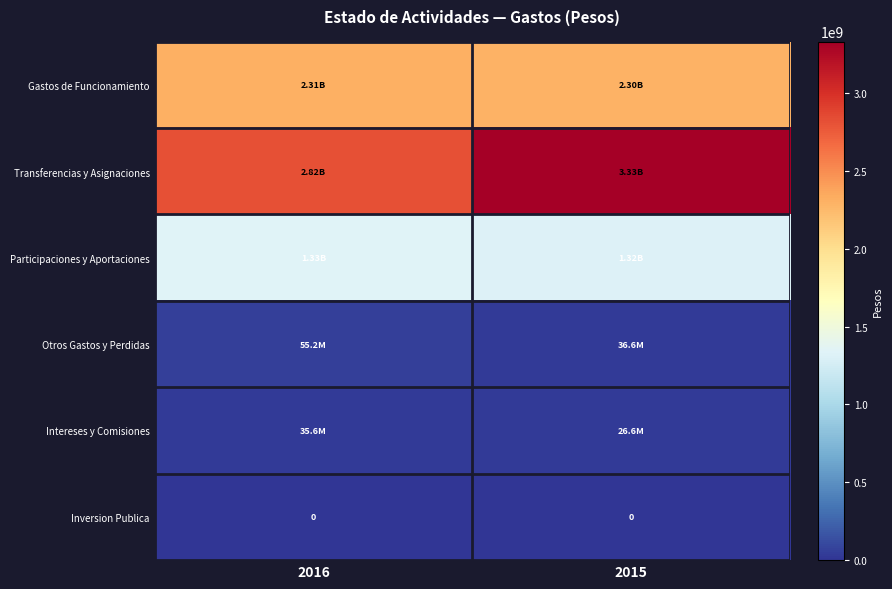

Which category has the lowest value in the Gastos de Funcionamiento series?

2015